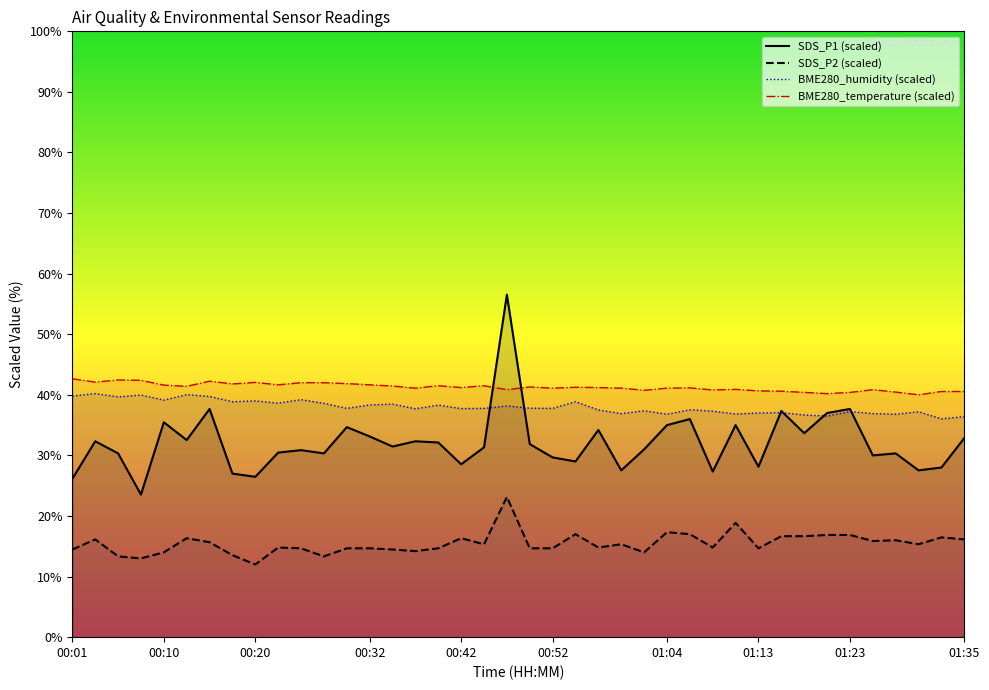

How many categories are shown in the chart?

40